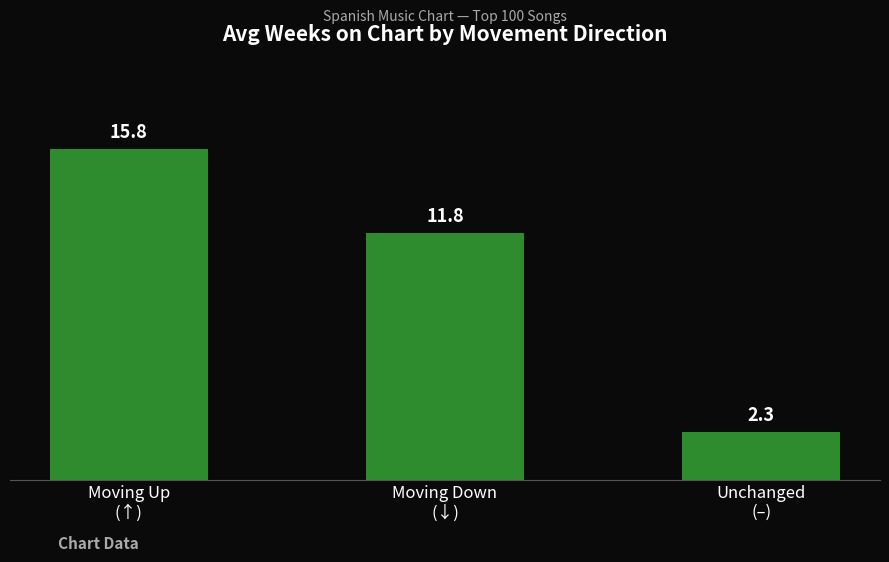

What is the label of the 2nd bar from the right?

Moving Down
(↓)